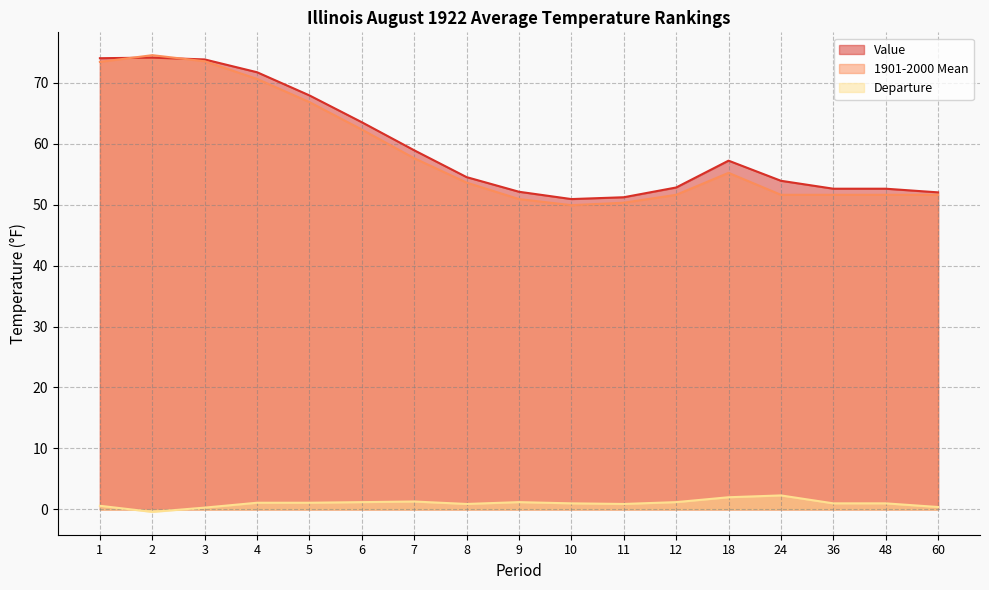

Where do Value and 1901-2000 Mean first cross each other?

1 and 2